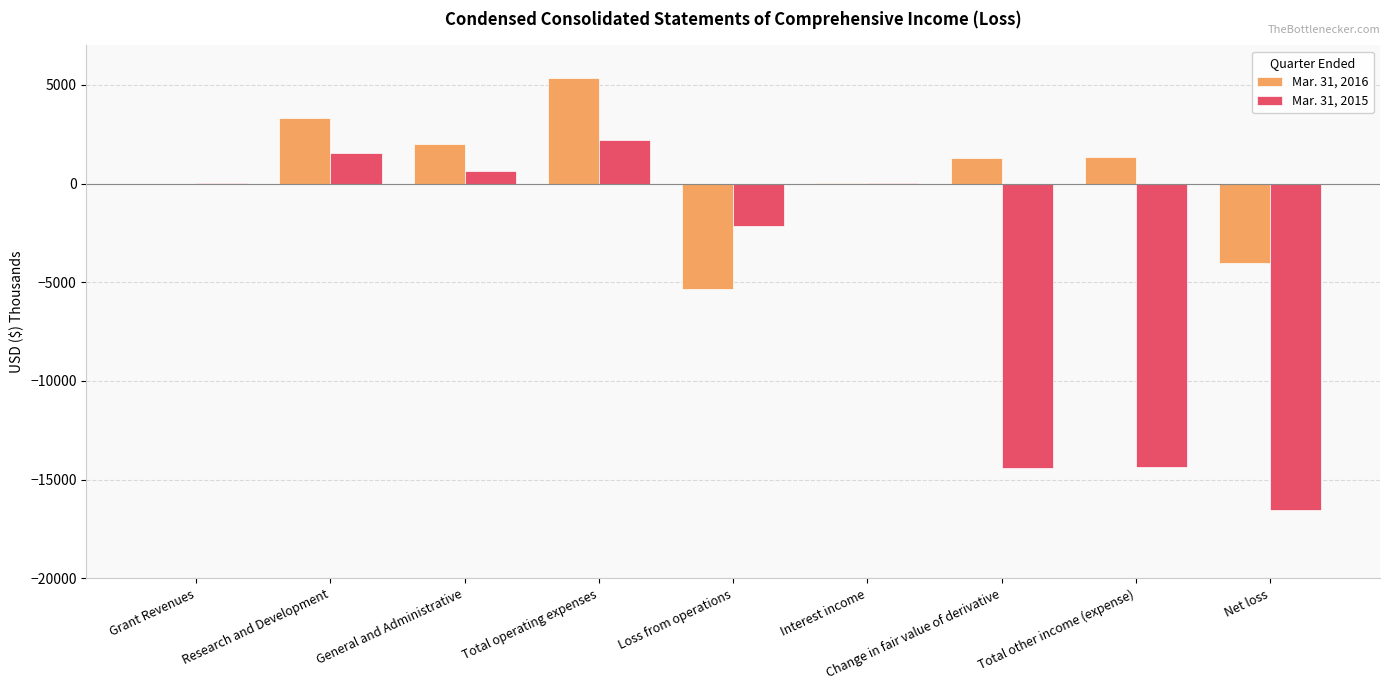

What is the sum of all Mar. 31, 2015 values?

-43041